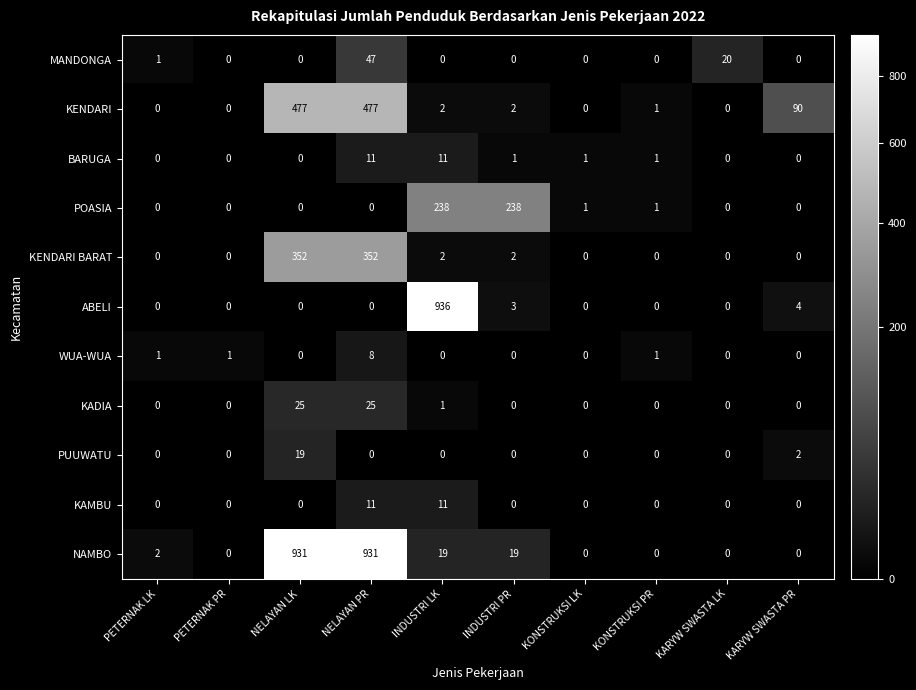

What is the difference between the second highest and minimum values in the MANDONGA series?

20